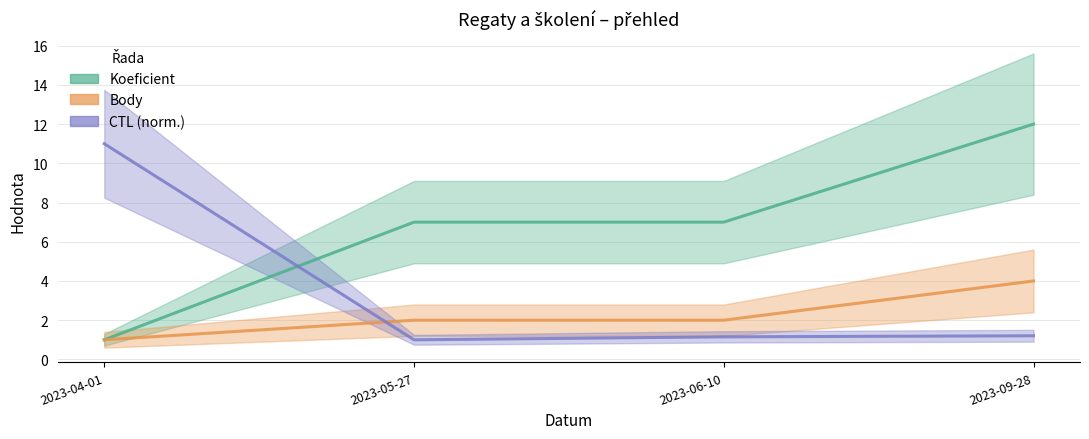

What is the difference between the Koeficient values at 2023-06-10 and 2023-04-01?

6.0